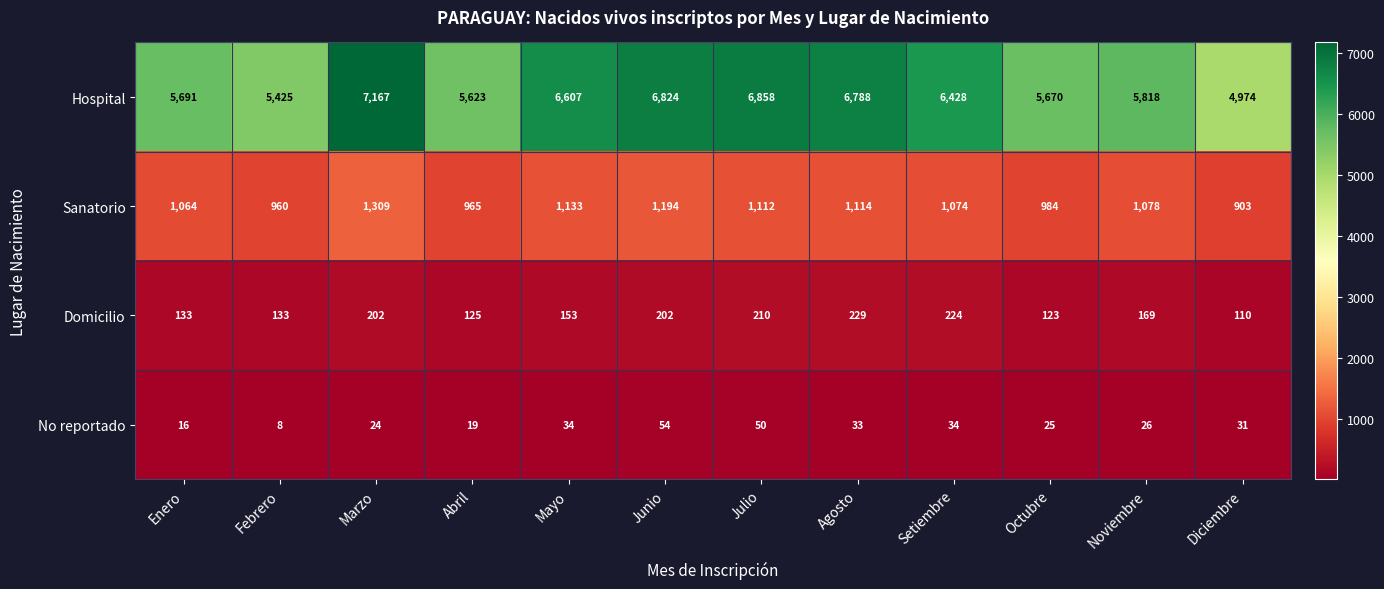

Which series has the largest total across all categories?

Hospital